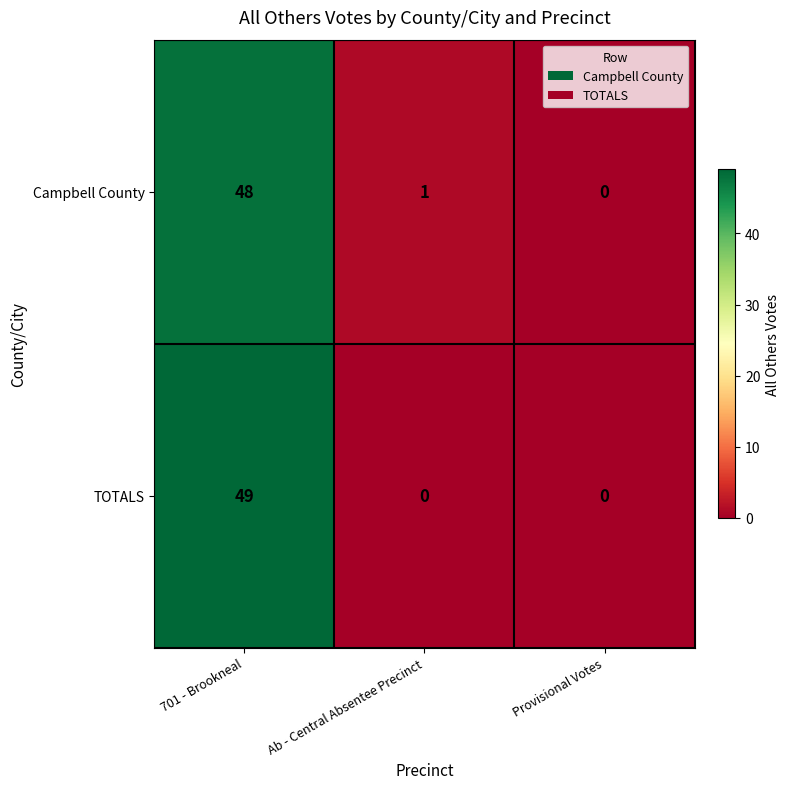

What is the difference between the TOTALS values at 701 - Brookneal and Ab - Central Absentee Precinct?

49